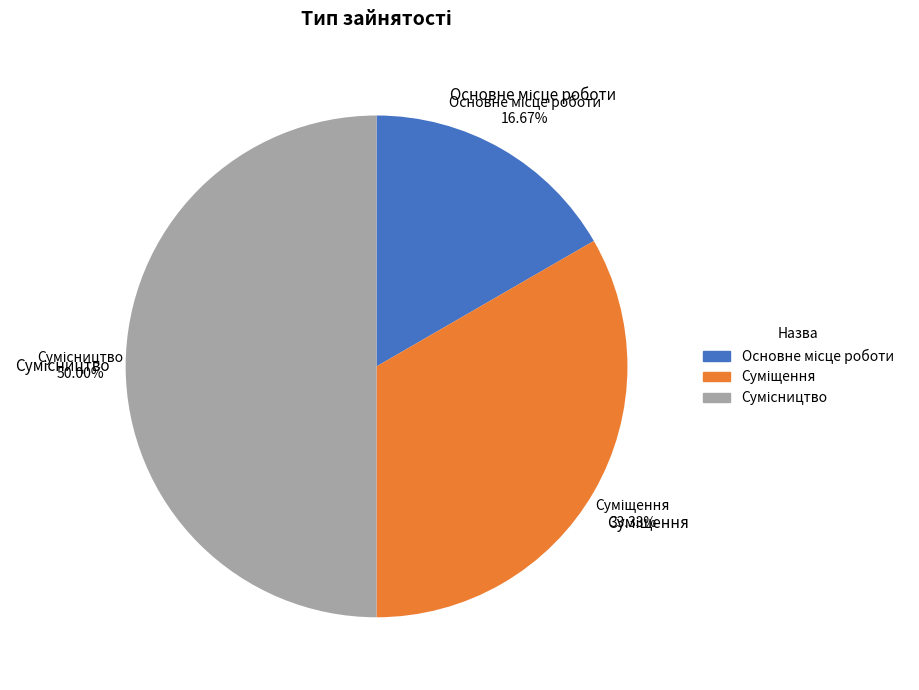

Which category has the smallest portion of the pie?

Основне місце роботи